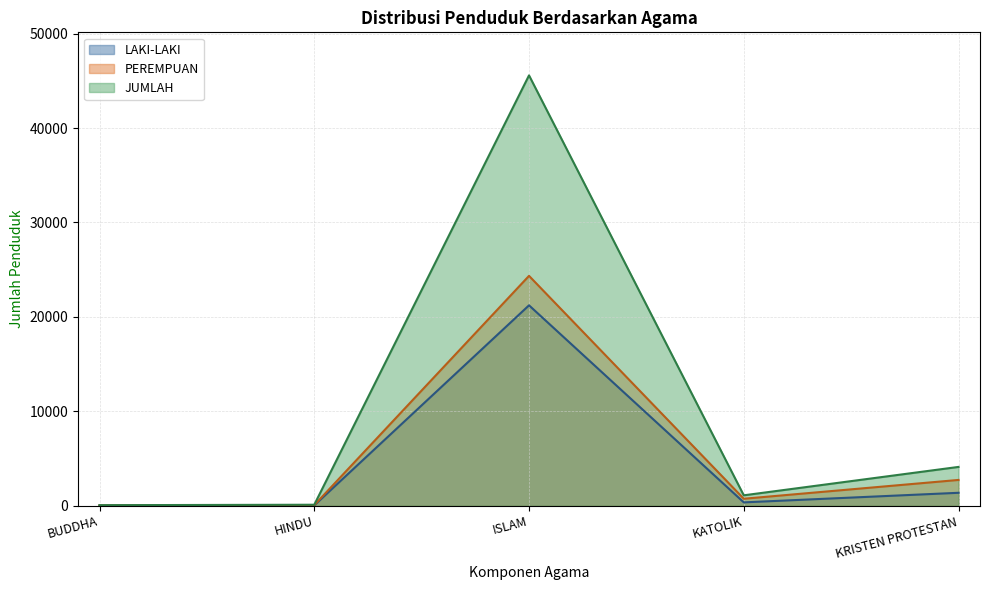

Is the value of PEREMPUAN at ISLAM greater than the value of JUMLAH at ISLAM?

No